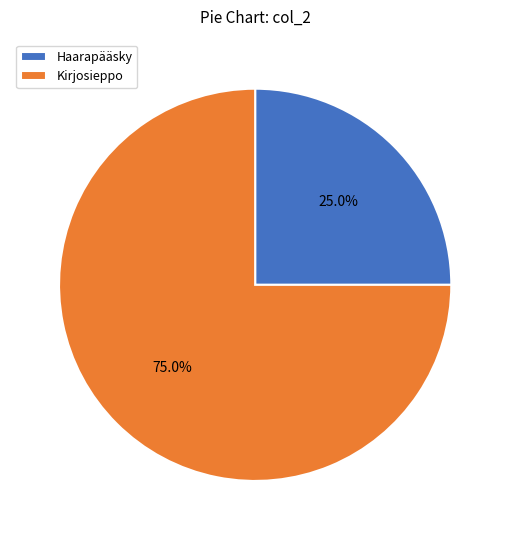

To the nearest percent, what portion does Haarapääsky represent?

25%